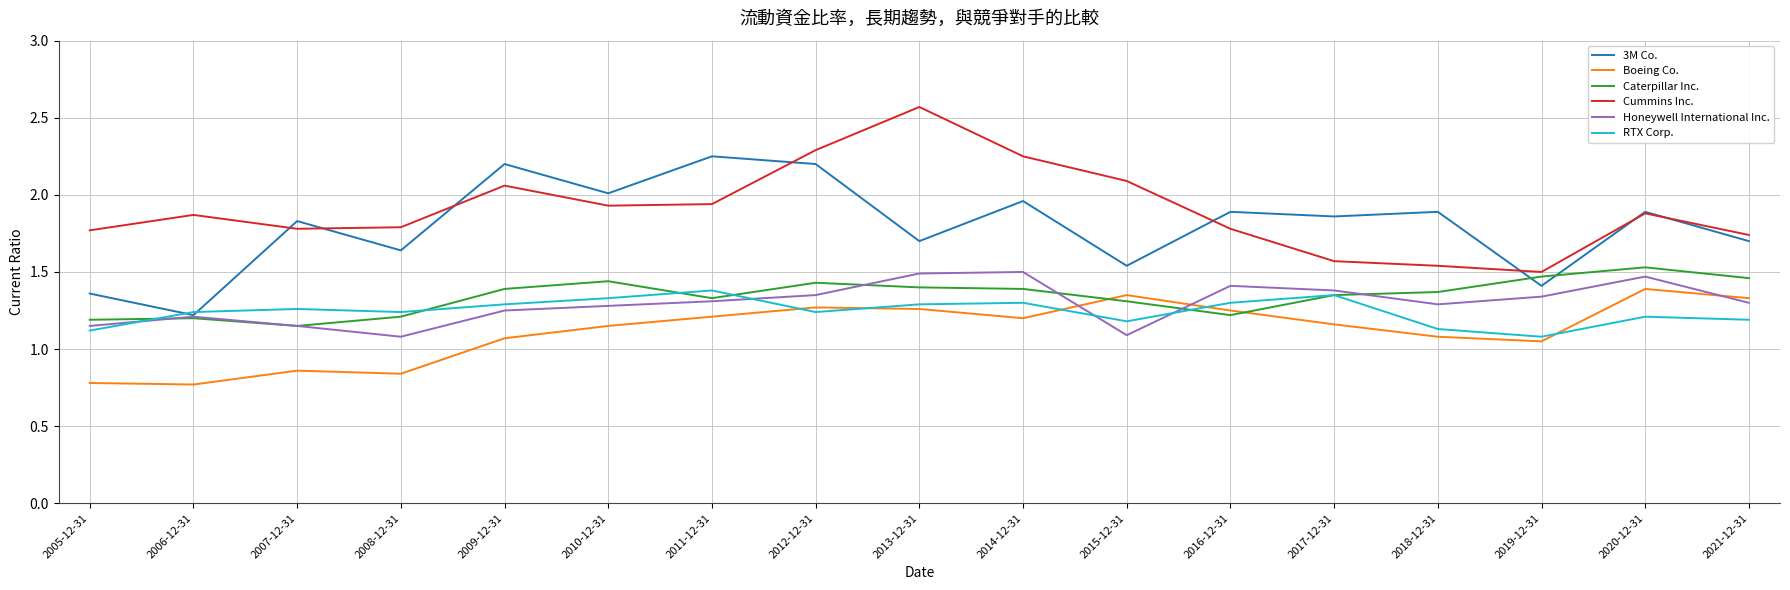

How many interior local peaks does the 3M Co. series have?

7